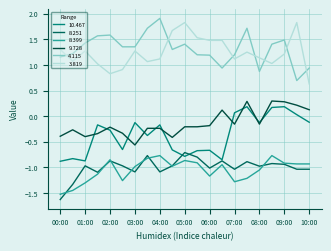

Which series has the largest total across all categories?

4.115